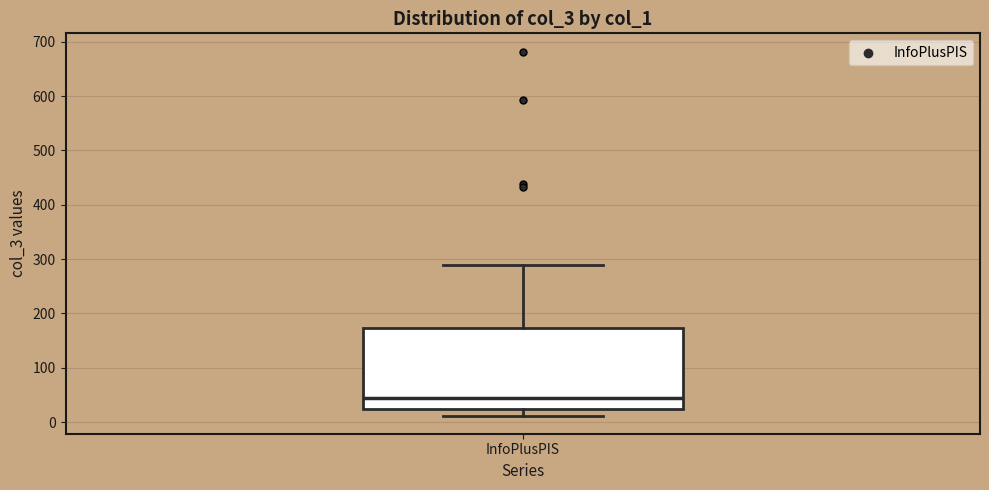

Read this box plot against the y-axis: the position of the median line, the range covered by the box, and the ends of both whiskers. The values are not printed on the chart, so give them approximately, as read against the axis.

median 40, box 20 to 170, whiskers 10 to 290